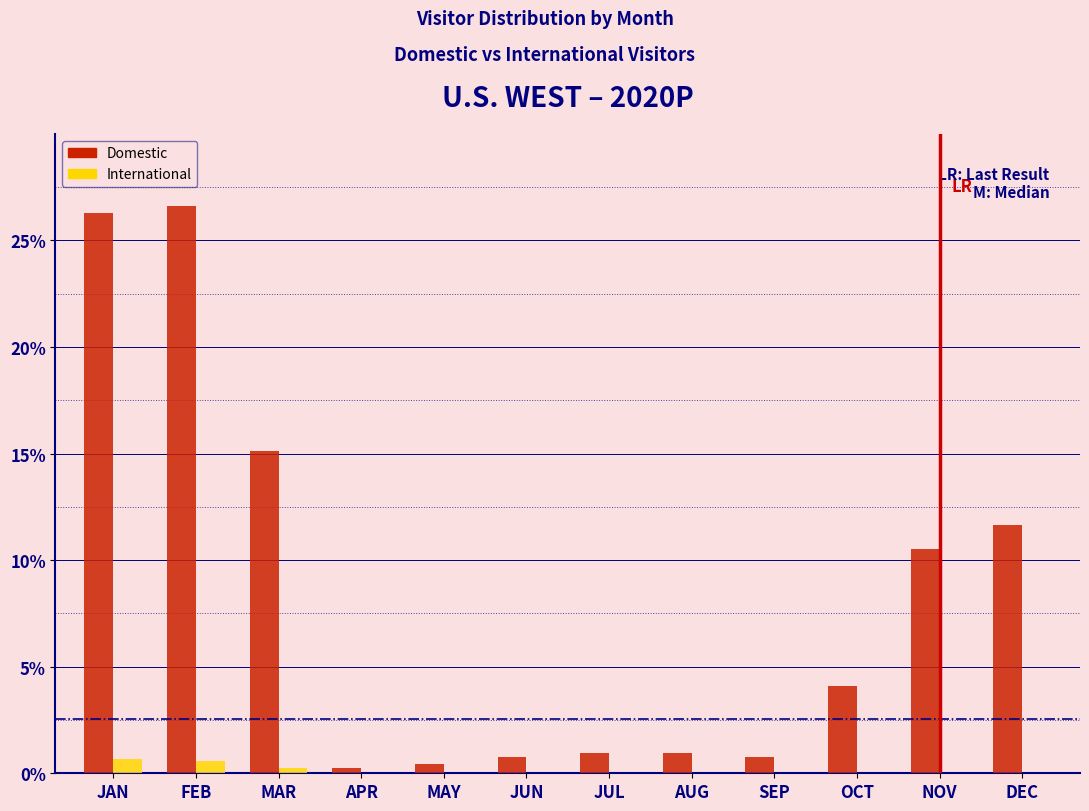

What is the total value across all series at JAN?

27.0